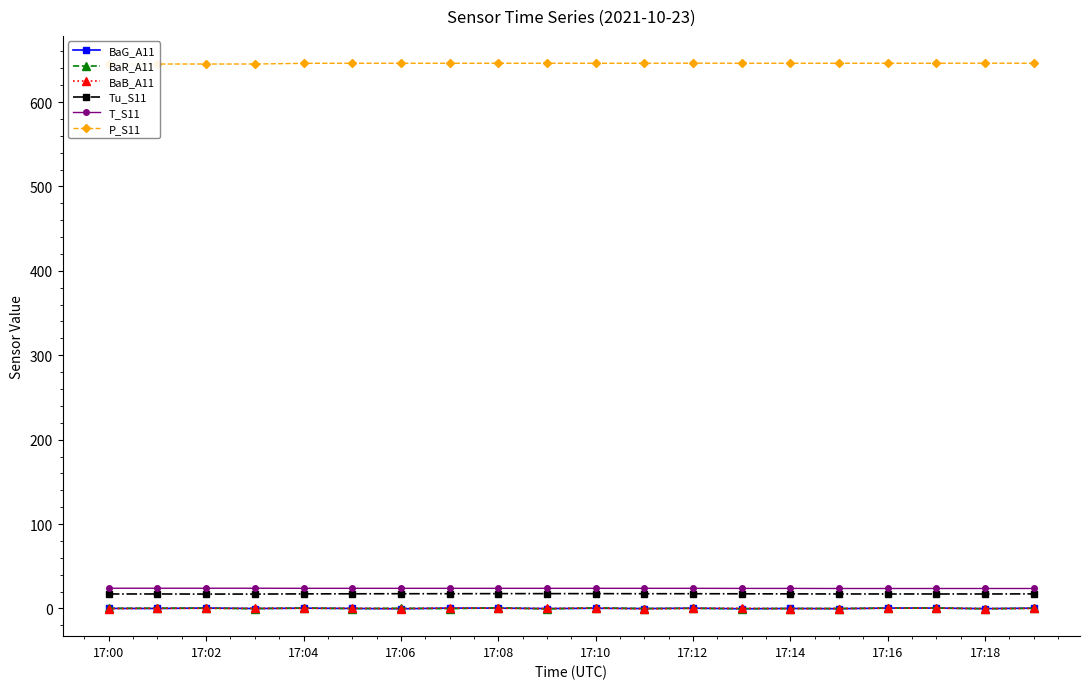

What is the smallest value displayed?

-0.6